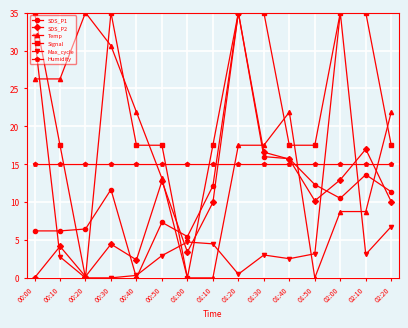

At which category does Signal reach its first local peak?

00:30